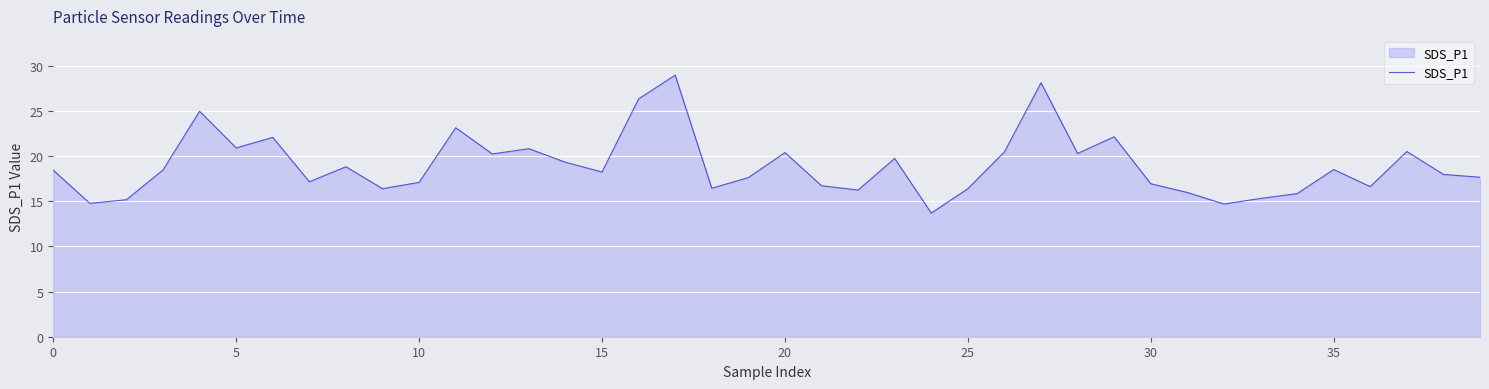

What is the greatest value displayed?

29.0